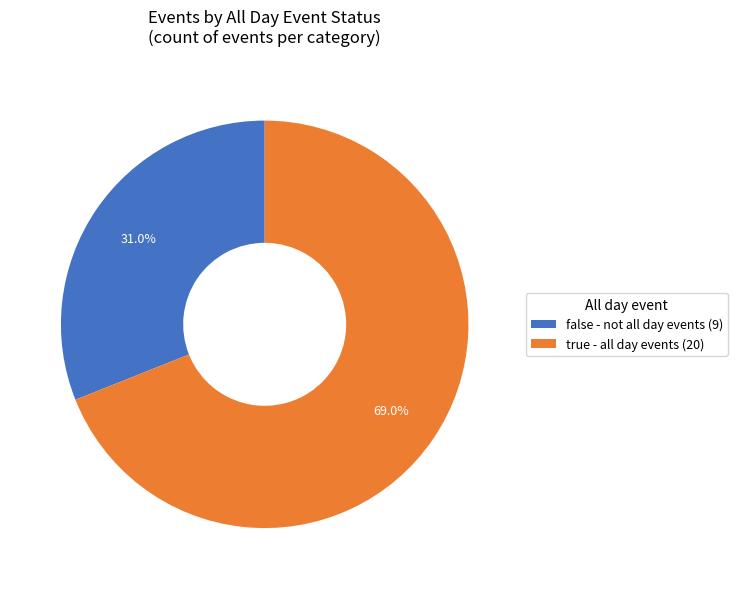

Rank the categories by value from lowest to highest.

false - not all day events (9), true - all day events (20)